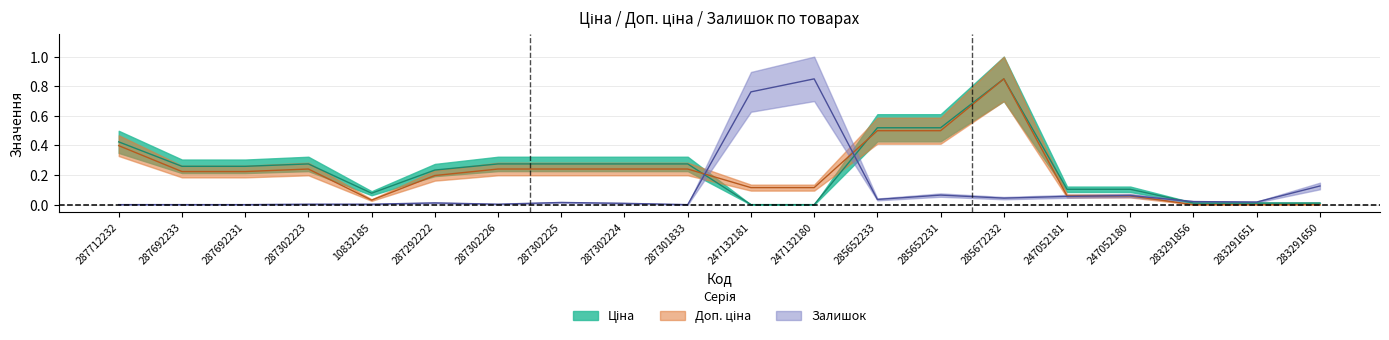

What is the highest value of the Залишок series?

0.8